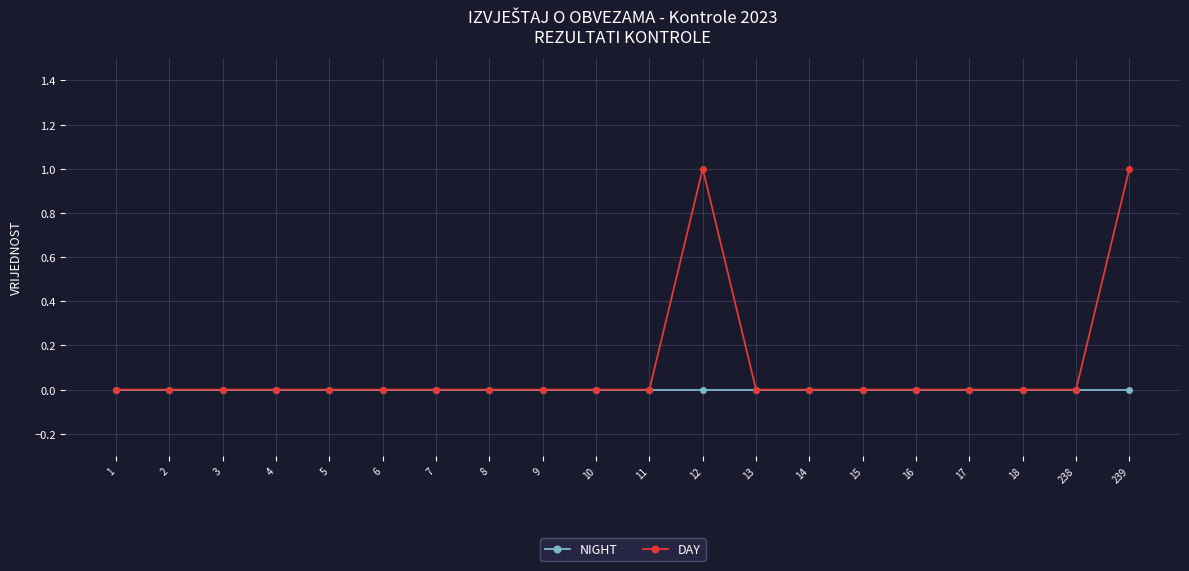

List the series in order of their peak value, highest first.

DAY, NIGHT